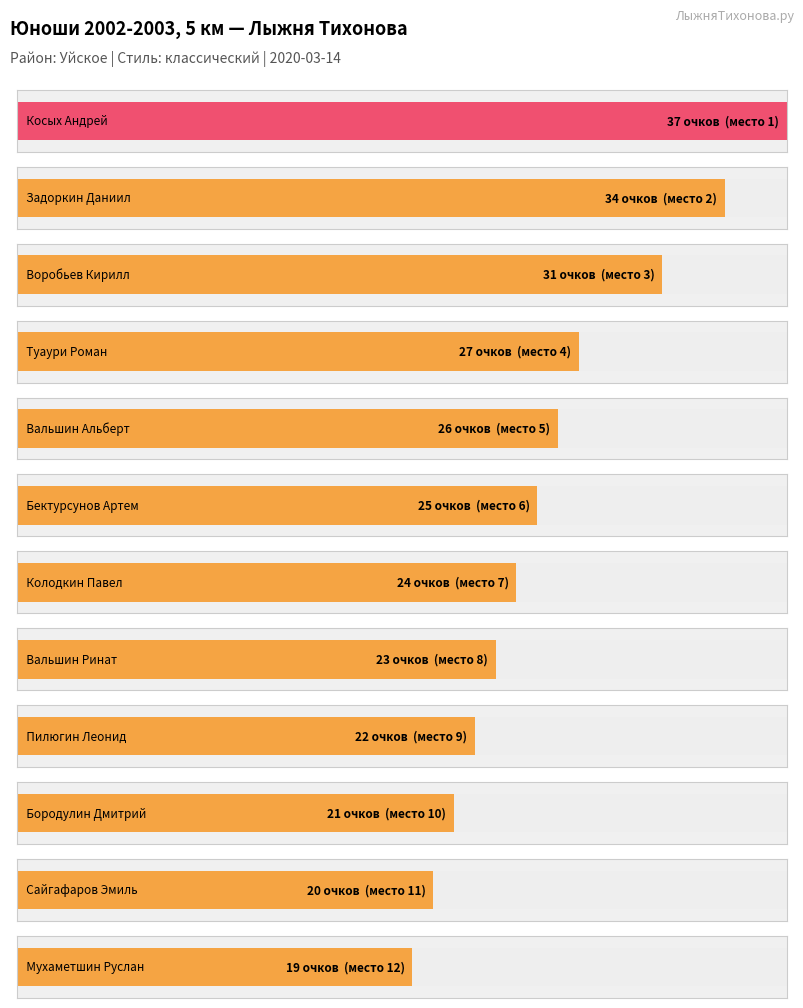

Reading left to right, transcribe all the data shown in this chart.

Косых Андрей=37	Задоркин Даниил=34	Воробьев Кирилл=31	Туаури Роман=27	Вальшин Альберт=26	Бектурсунов Артем=25	Колодкин Павел=24	Вальшин Ринат=23	Пилюгин Леонид=22	Бородулин Дмитрий=21	Сайгафаров Эмиль=20	Мухаметшин Руслан=19